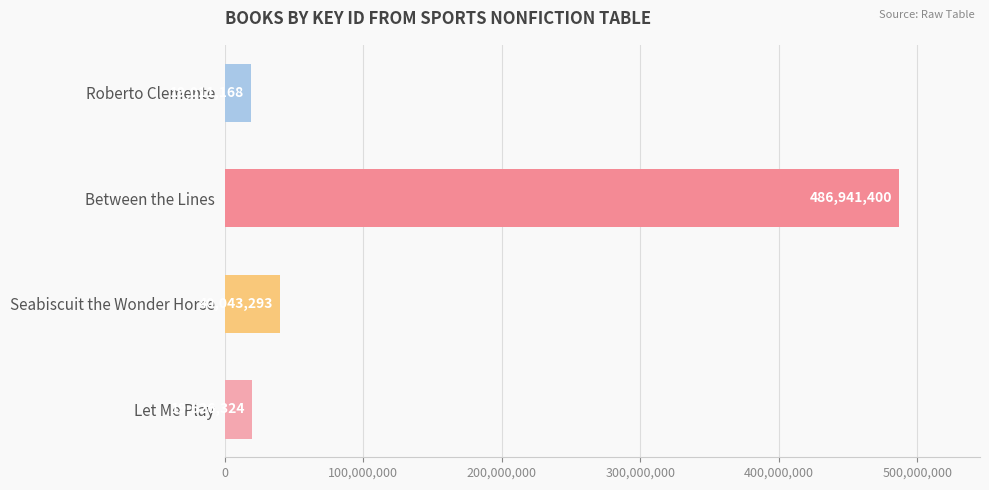

Does the chart contain any negative values?

No